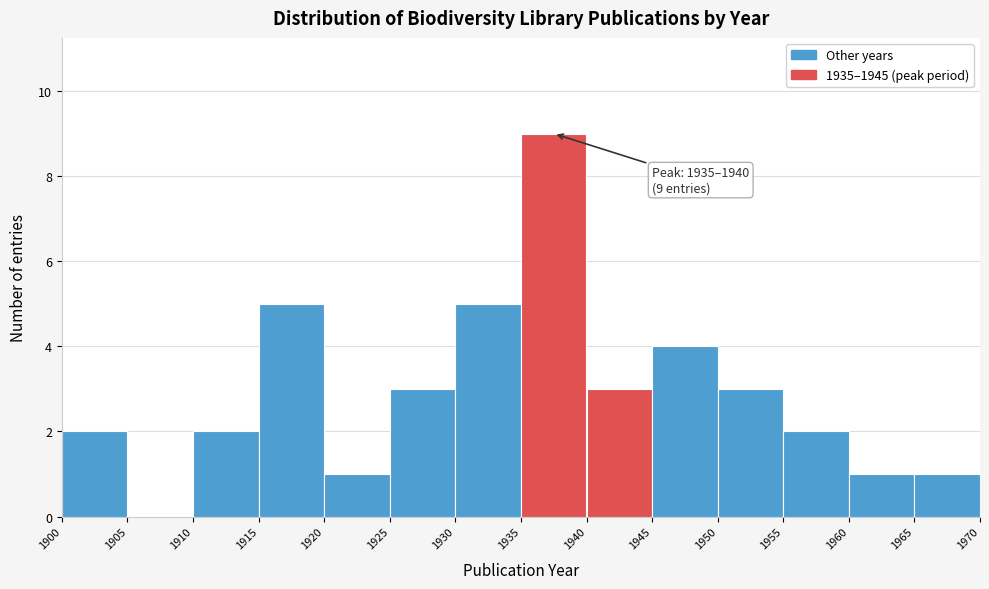

Which range on the x-axis has the tallest bar?

1935 to 1940